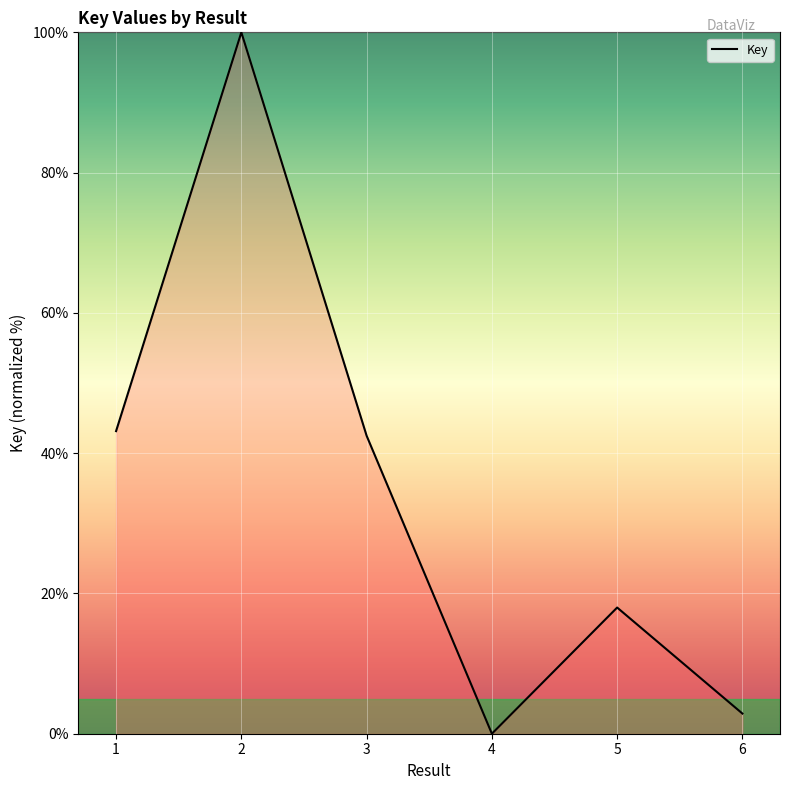

The chart shows a value of 37.2 at 2. True or false?

False